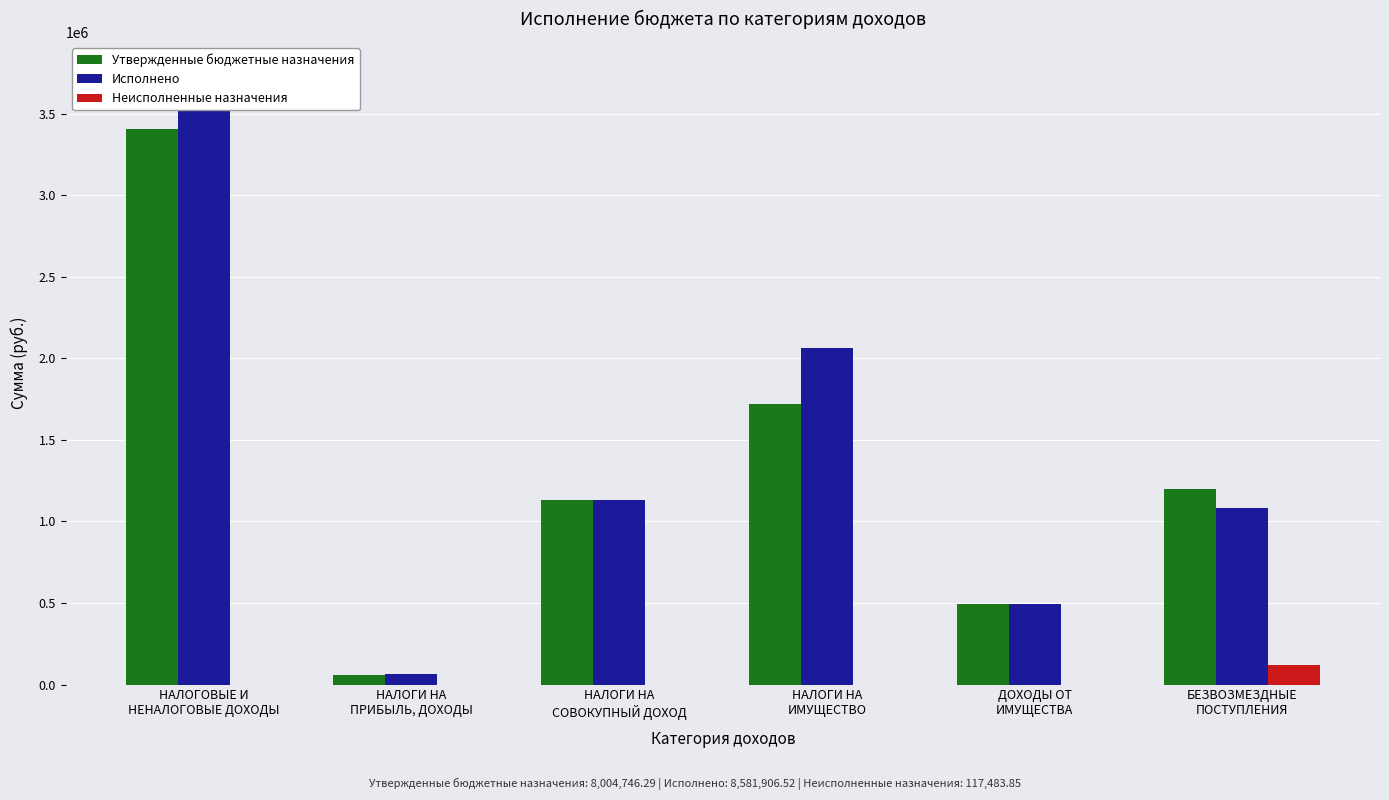

At БЕЗВОЗМЕЗДНЫЕ
ПОСТУПЛЕНИЯ, list the series in order from smallest to largest.

Неисполненные назначения, Исполнено, Утвержденные бюджетные назначения